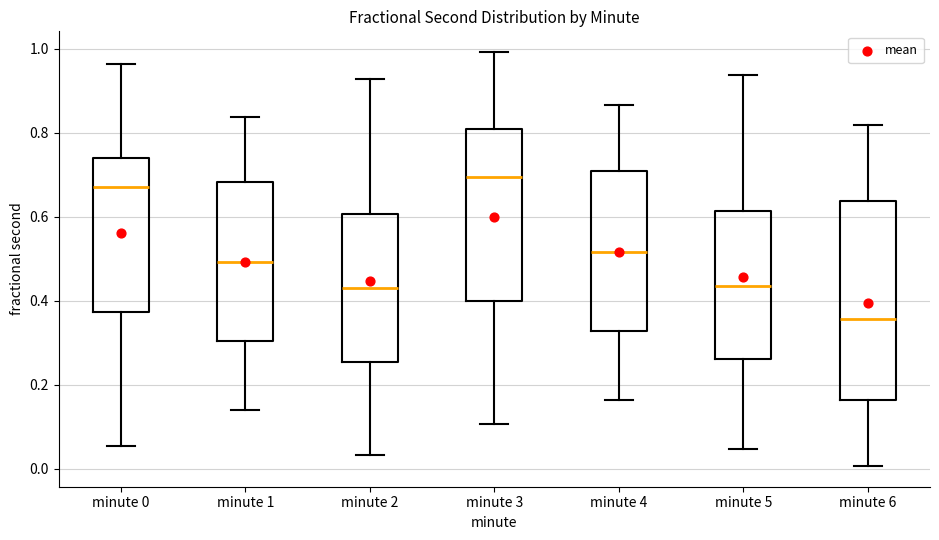

Reading left to right, read every box against the y-axis: the position of its median line, the range the box covers, and the ends of its whiskers. The values are not printed on the chart, so give them approximately, as read against the axis.

minute 0: median 0.68, box 0.38 to 0.74, whiskers 0.06 to 0.96
minute 1: median 0.50, box 0.30 to 0.68, whiskers 0.14 to 0.84
minute 2: median 0.42, box 0.26 to 0.60, whiskers 0.04 to 0.92
minute 3: median 0.70, box 0.40 to 0.80, whiskers 0.10 to 1.00
minute 4: median 0.52, box 0.32 to 0.70, whiskers 0.16 to 0.86
minute 5: median 0.44, box 0.26 to 0.62, whiskers 0.04 to 0.94
minute 6: median 0.36, box 0.16 to 0.64, whiskers 0.00 to 0.82